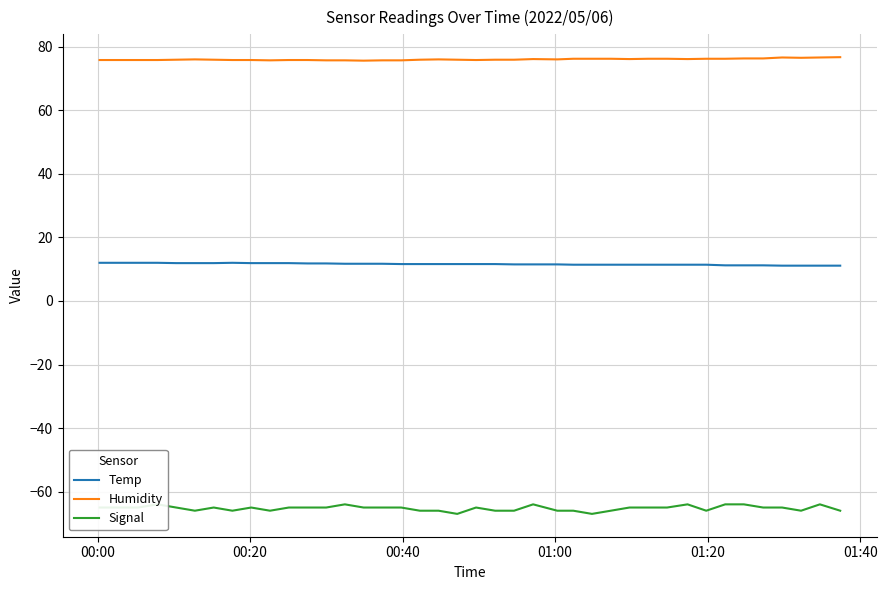

True or false: Temp and Humidity cross at least once.

False